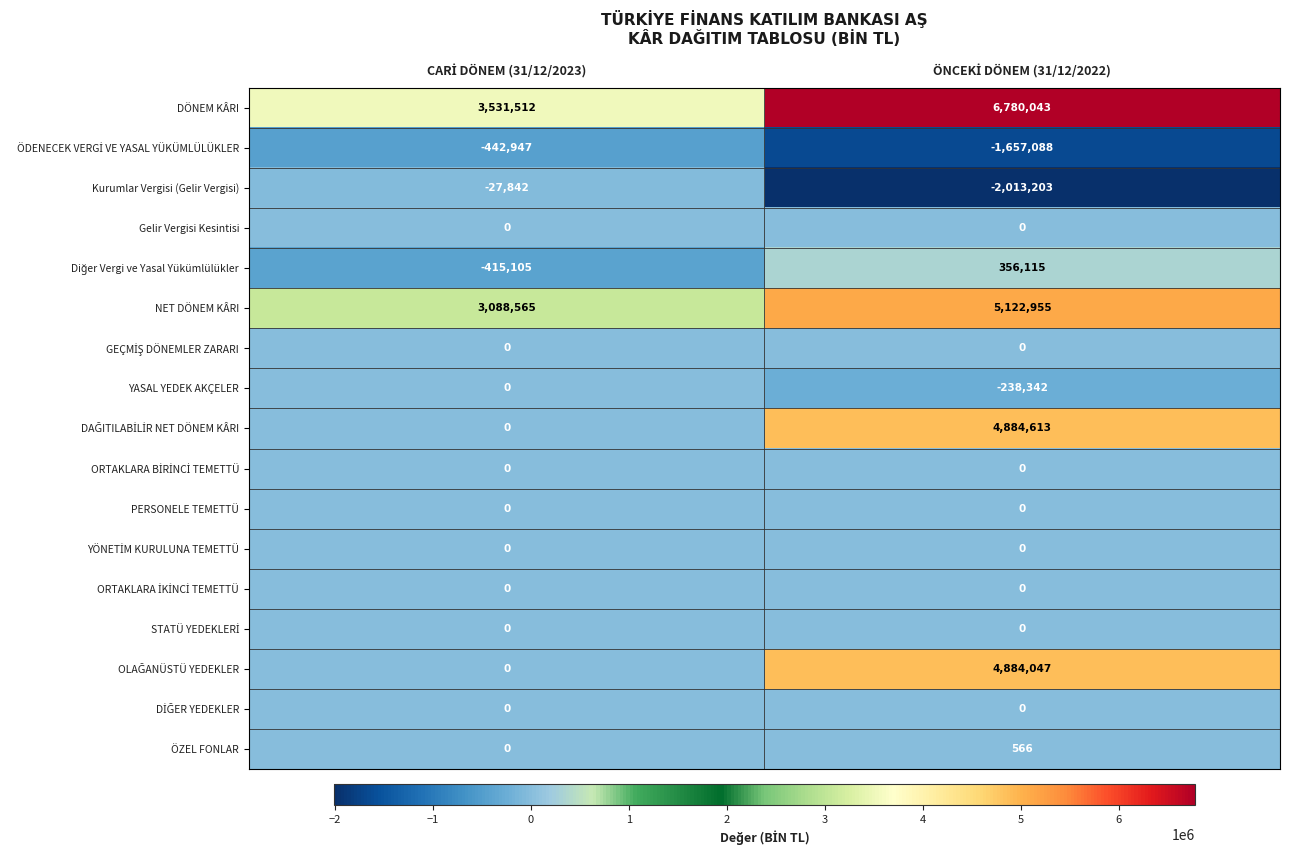

What is the sum of all YASAL YEDEK AKÇELER values?

-238342